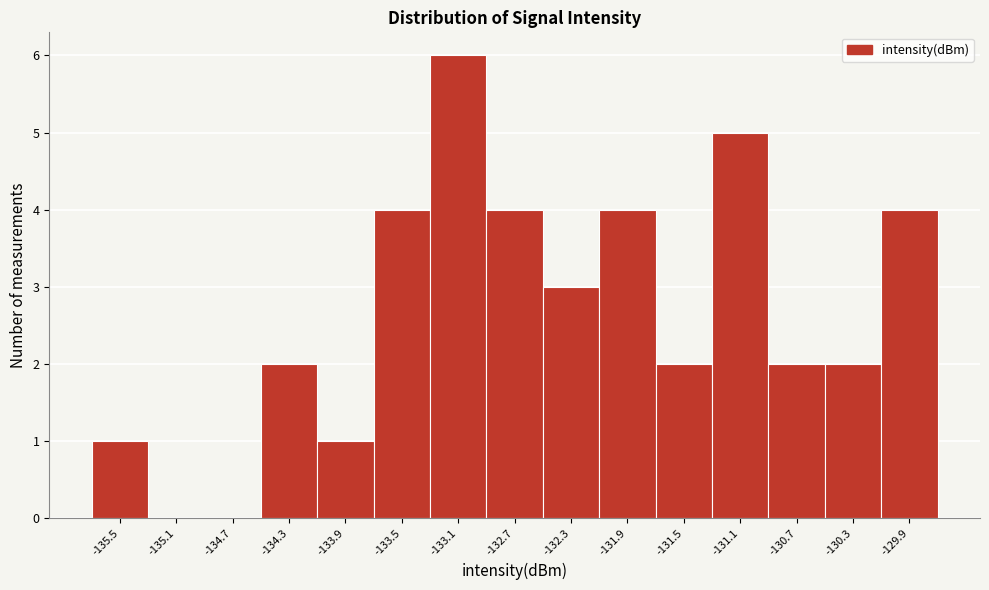

Reading left to right, transcribe this chart: for each bar, give the range it covers on the x-axis and its height. Neither the bar edges nor the heights are printed on the chart, so give them approximately, as read against the axes.

-135.75 to -135.35: 1
-135.35 to -134.95: 0
-134.95 to -134.55: 0
-134.55 to -134.15: 2
-134.15 to -133.75: 1
-133.75 to -133.30: 4
-133.30 to -132.90: 6
-132.90 to -132.50: 4
-132.50 to -132.10: 3
-132.10 to -131.70: 4
-131.70 to -131.30: 2
-131.30 to -130.90: 5
-130.90 to -130.50: 2
-130.50 to -130.10: 2
-130.10 to -129.70: 4